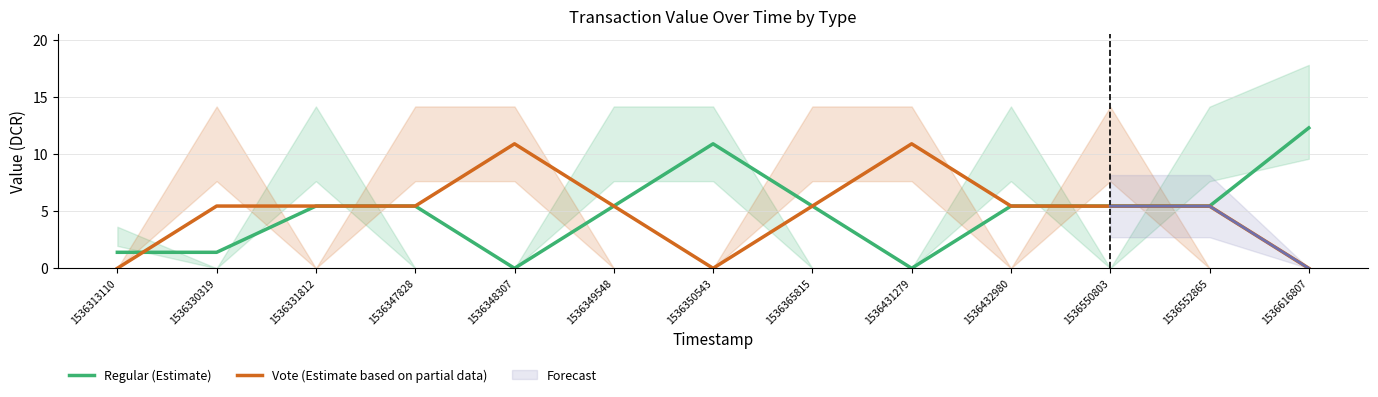

Where is the first local minimum for Vote (Estimate based on partial data)?

1536350543